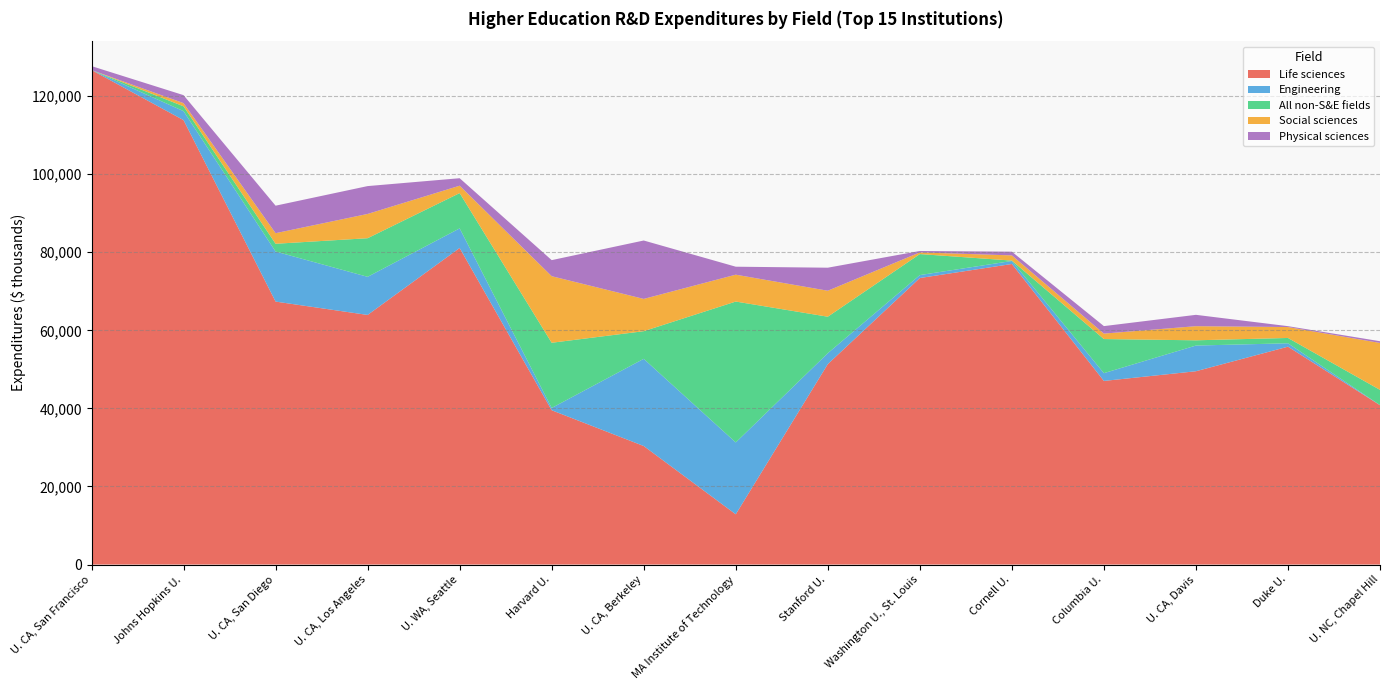

Reading left to right, list all the values displayed in this chart.

Life sciences: 126675	113839	67360	63938	81091	39524	30362	12870	51339	73394	76989	47032	49516	55808	40815
Engineering: 0	2303	12818	9765	5020	584	22334	18408	2796	753	774	1994	6579	870	28
All non-S&E fields: 0	1241	1991	9890	9038	16704	7081	36092	9350	5386	101	8735	1346	1365	3908
Social sciences: 0	809	2712	6216	1895	17052	8268	6881	6656	425	1329	1398	3617	2795	12013
Physical sciences: 1004	2047	7043	7134	1917	4113	14960	2043	5898	364	948	1919	2907	226	441